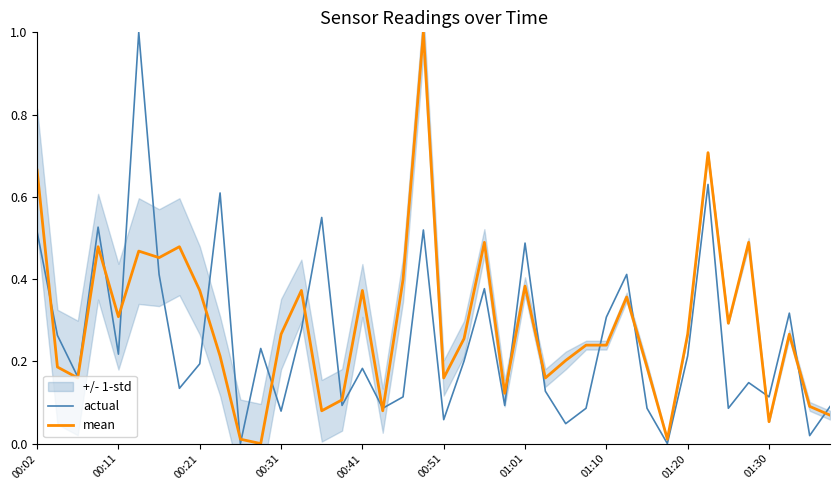

What is the maximum value for actual?

1.0